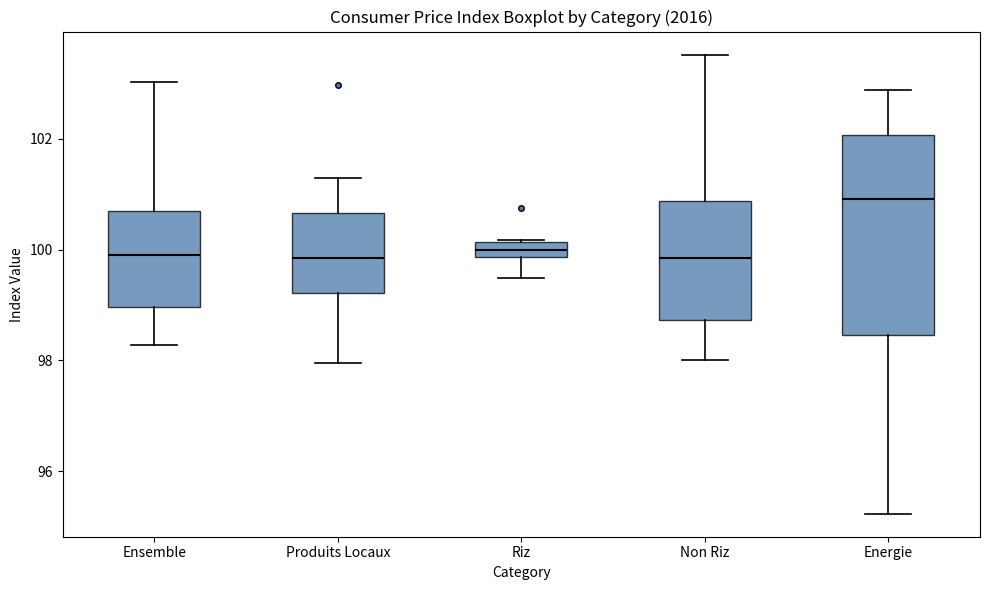

Comparing the boxes themselves (not the whiskers), which one is the tallest?

Energie